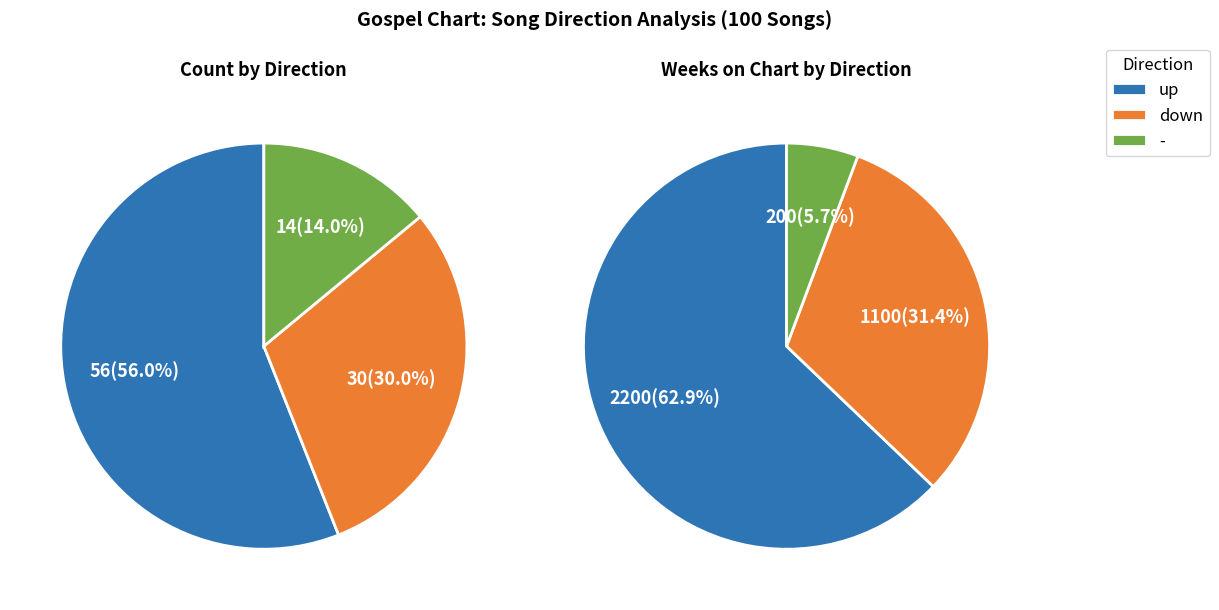

To the nearest percent, what portion does - represent?

14%